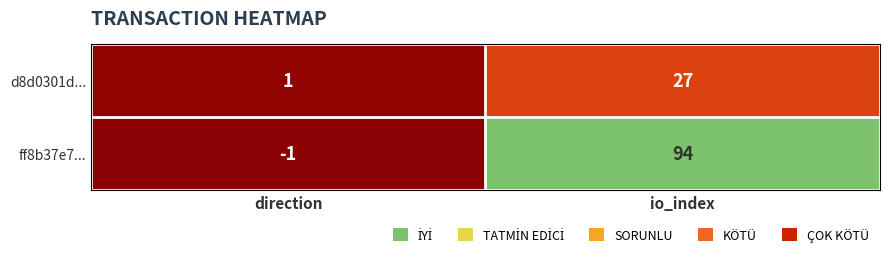

Reading left to right, what are all the values shown in this chart?

d8d0301d...: 1	27
ff8b37e7...: -1	94